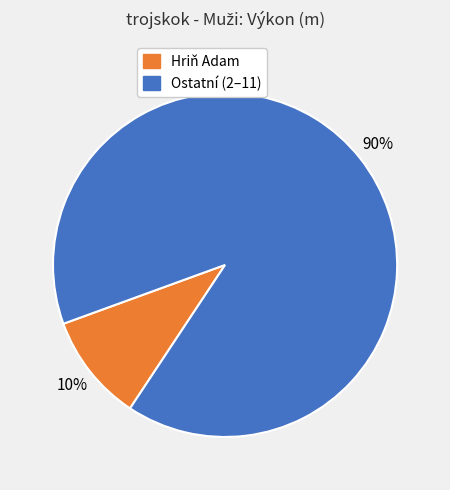

How many slices are in this pie chart?

2